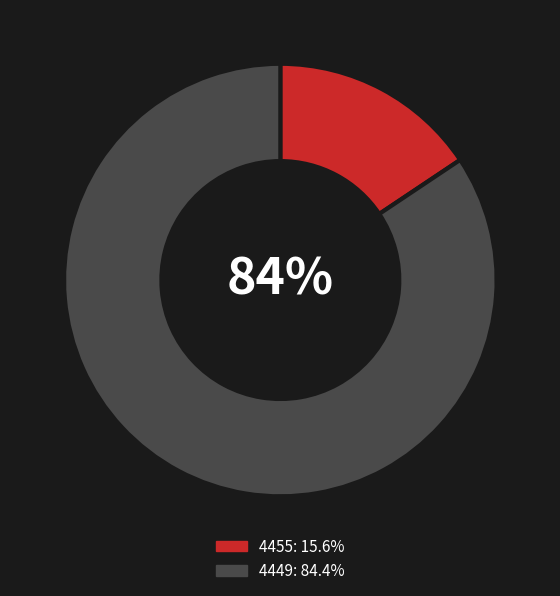

Do 4449 and 4455 together represent more than half of the pie?

Yes